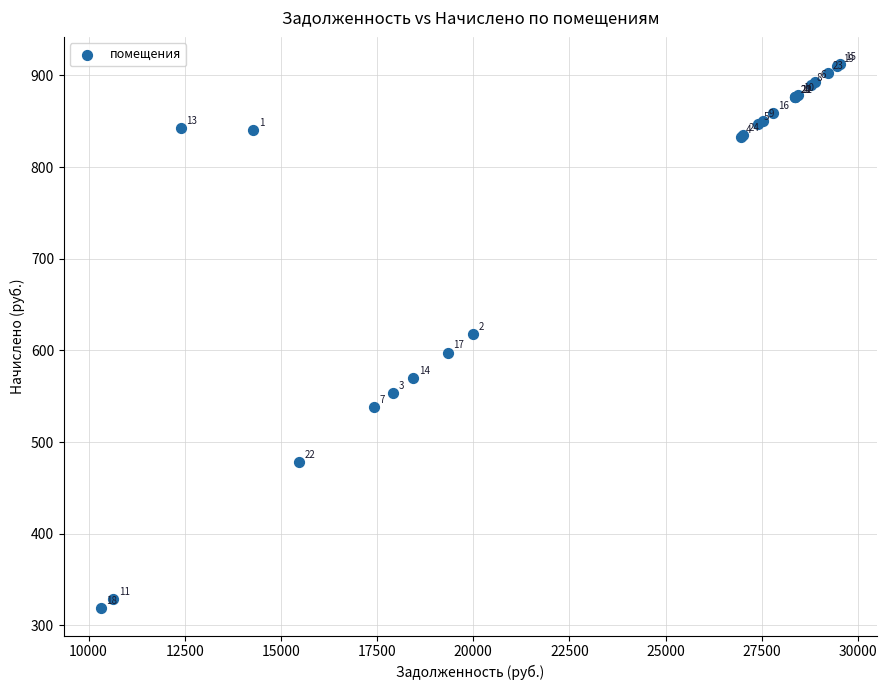

What Y value in the scatter plot is closest to 615?

617.5